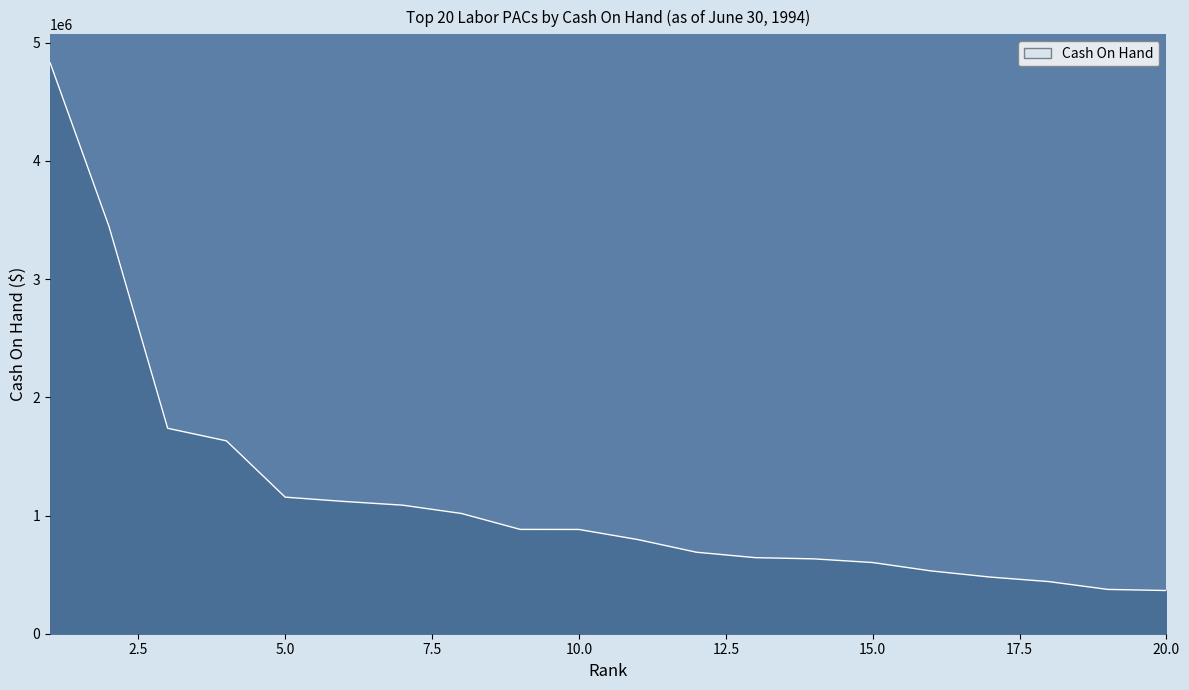

What is the greatest value displayed?

4829753